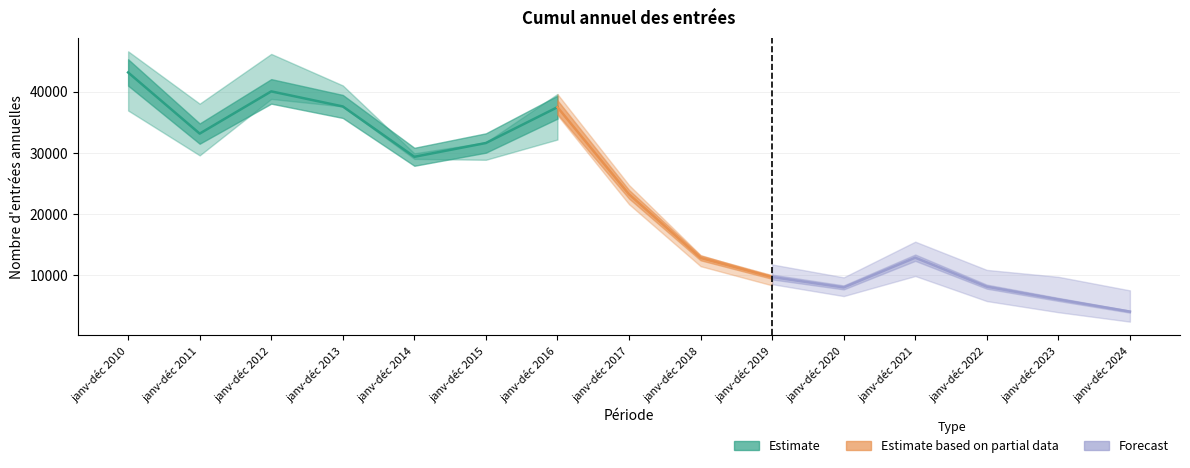

At which category does the chart reach its minimum across all series?

janv-déc 2024